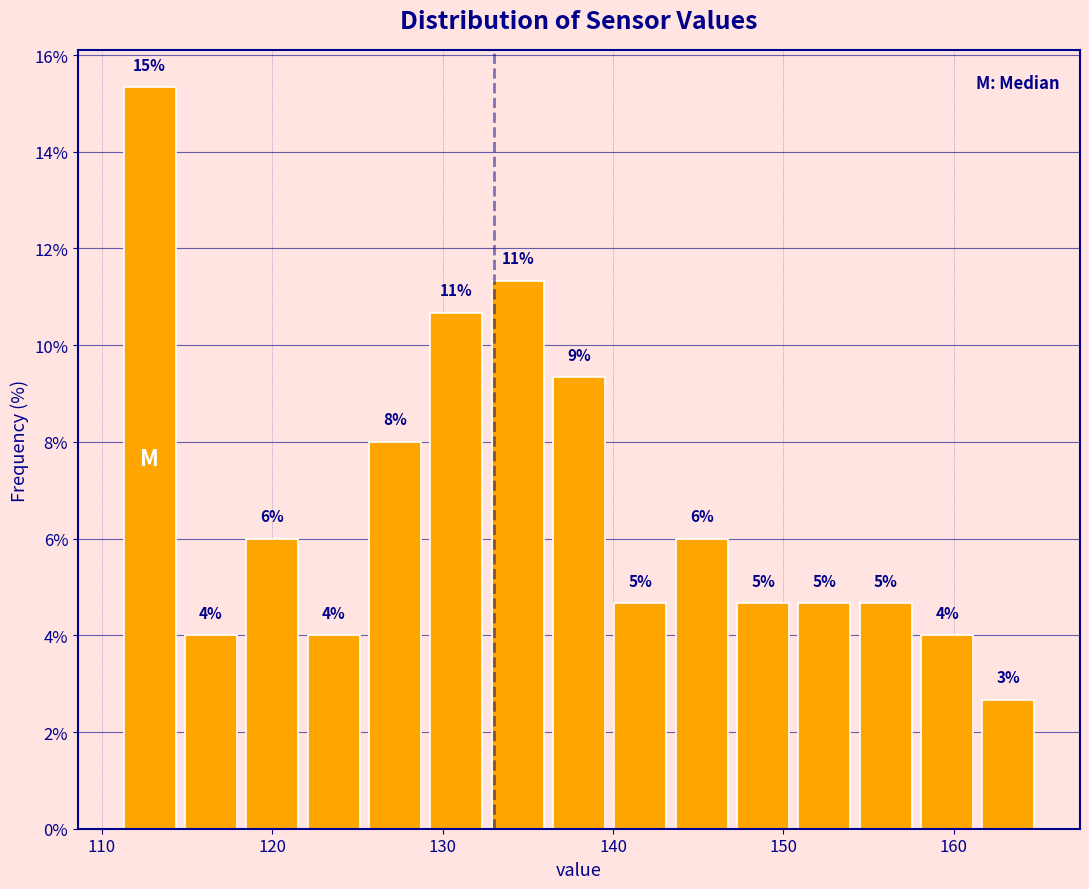

Read against the x-axis, roughly where is the centre of the tallest bar?

113